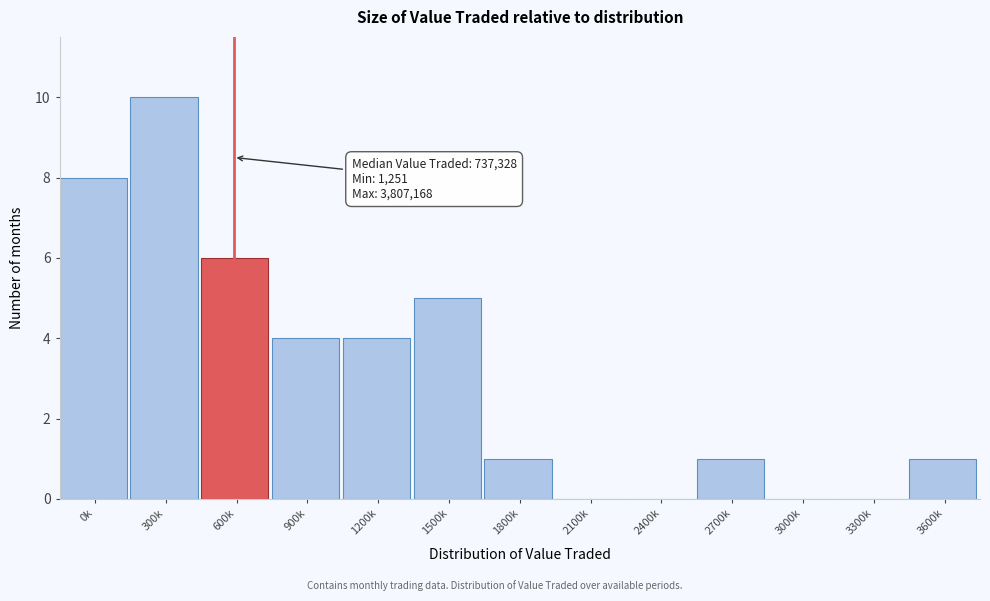

Reading left to right, transcribe all the data shown in this chart.

0k=8	300k=10	600k=6	900k=4	1200k=4	1500k=5	1800k=1	2100k=0	2400k=0	2700k=1	3000k=0	3300k=0	3600k=1